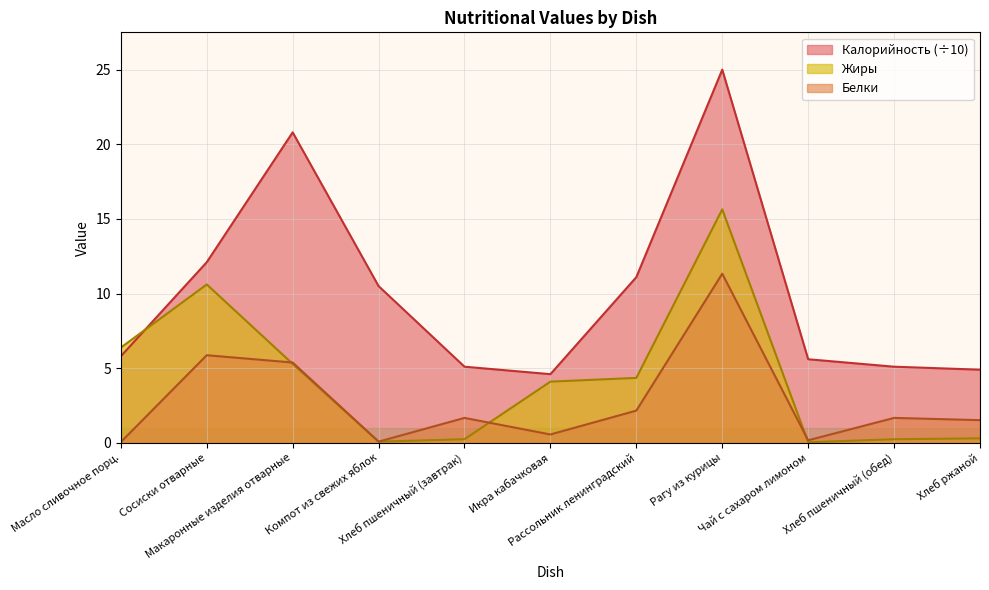

Reading right to left, transcribe all the data shown in this chart.

Калорийность: 4.9	5.1	5.6	25.0	11.1	4.6	5.1	10.5	20.8	12.1	5.8
Белки: 1.5	1.7	0.2	11.3	2.2	0.6	1.7	0.1	5.4	5.9	0.1
Жиры: 0.3	0.2	0.0	15.6	4.3	4.1	0.2	0.1	5.3	10.6	6.4